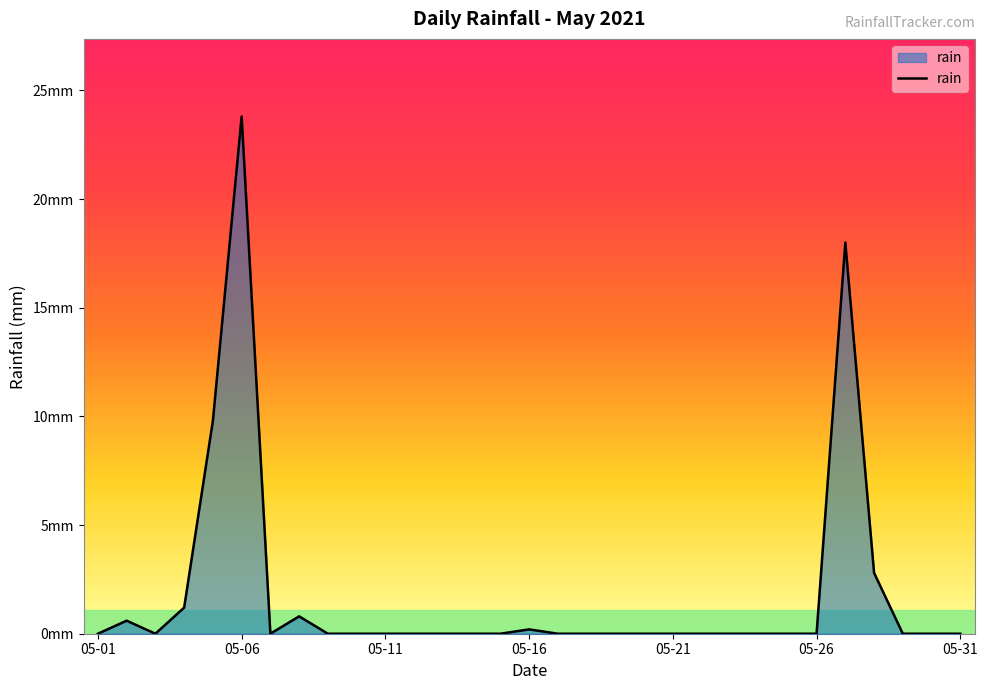

Does the chart display data point markers on the line(s)?

No